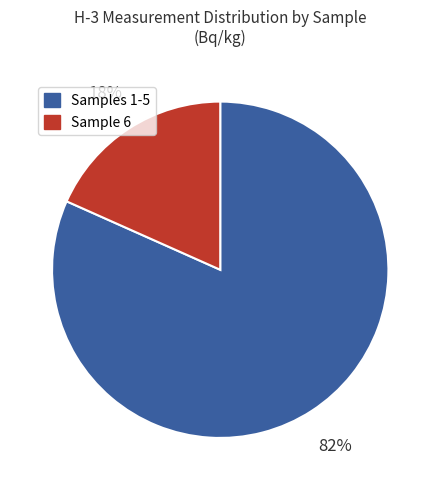

Is there a majority slice in this chart?

Yes